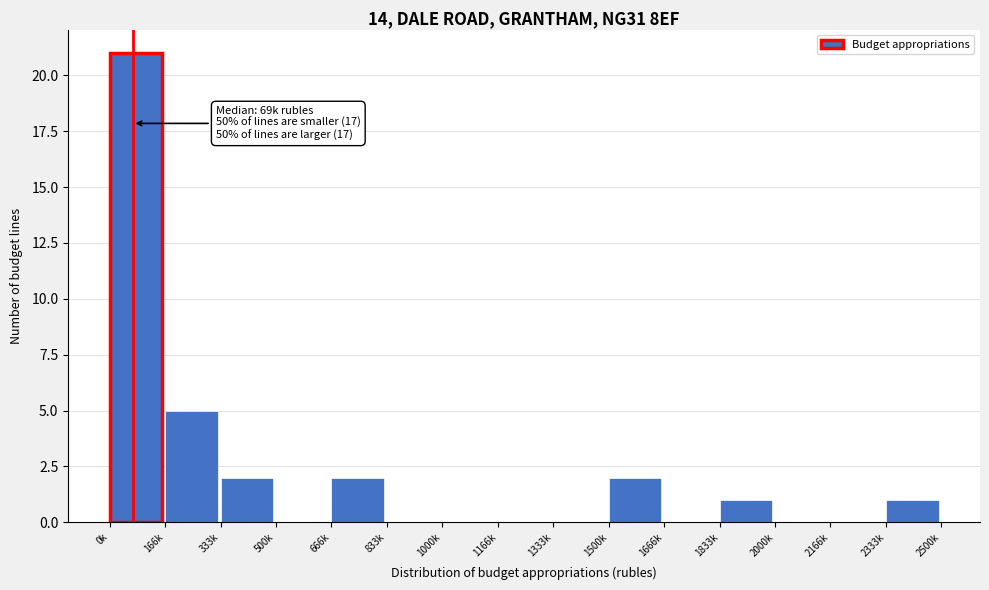

Reading left to right, what are all the values shown in this chart?

0k=21	166k=5	333k=2	500k=0	666k=2	833k=0	1000k=0	1166k=0	1333k=0	1500k=2	1666k=0	1833k=1	2000k=0	2166k=0	2333k=1